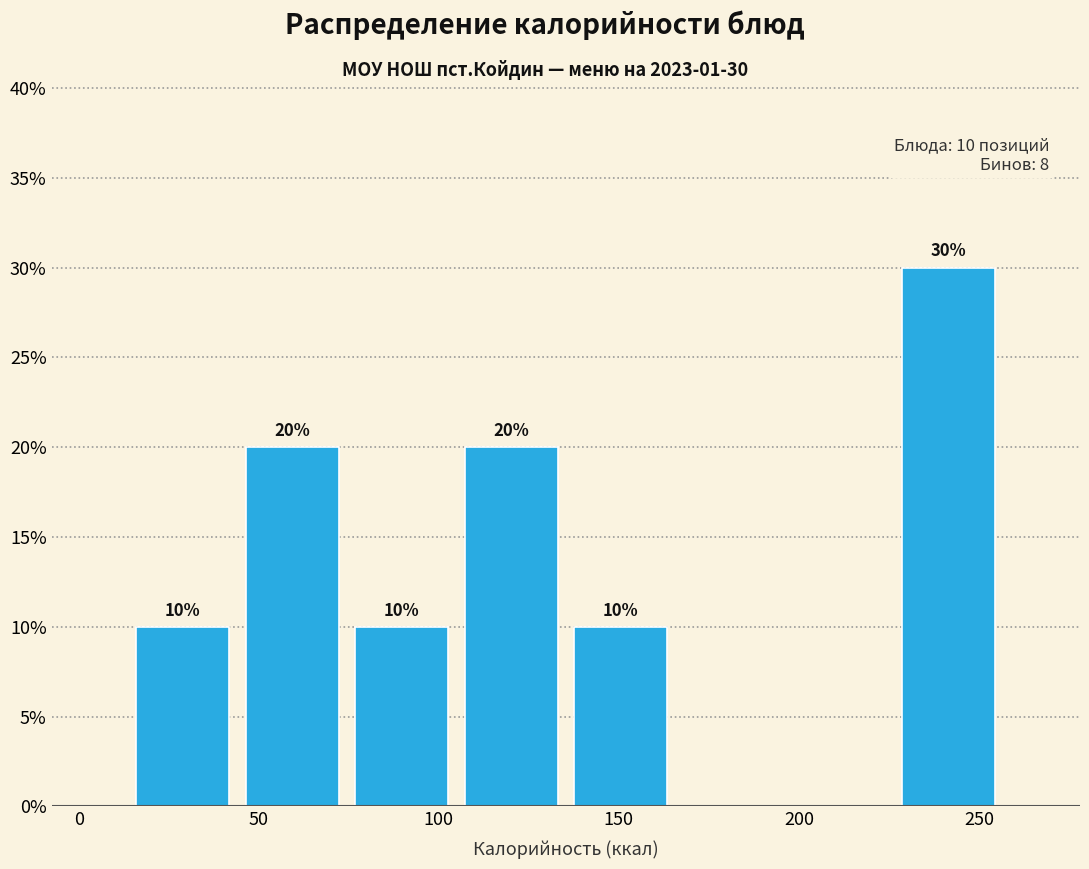

Over which range of the x-axis is the bar tallest?

225 to 255